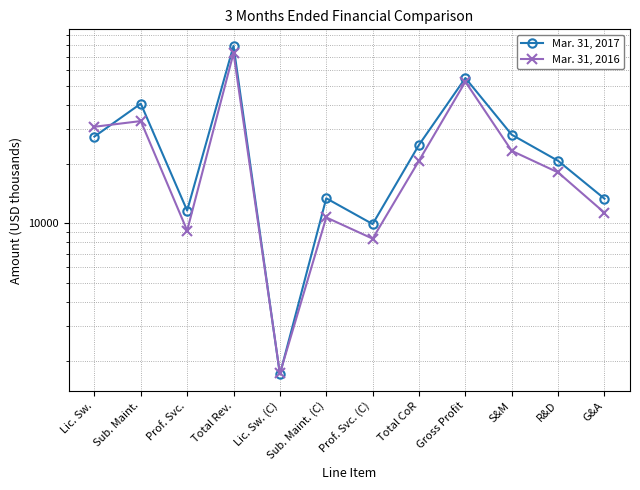

Between which two adjacent categories do Mar. 31, 2016 and Mar. 31, 2017 first intersect?

Lic. Sw. and Sub. Maint.